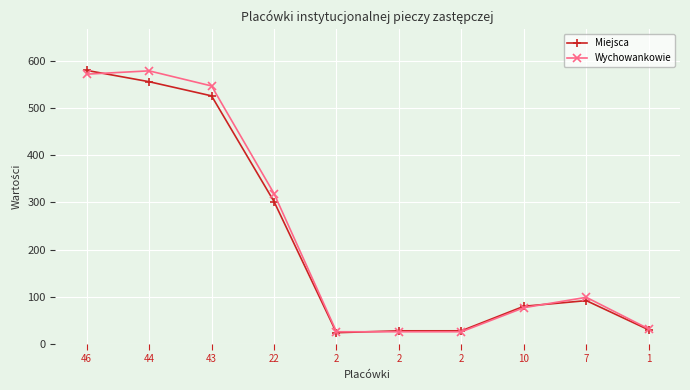

Which series ends up on top after the final intersection of Wychowankowie and Miejsca?

Wychowankowie